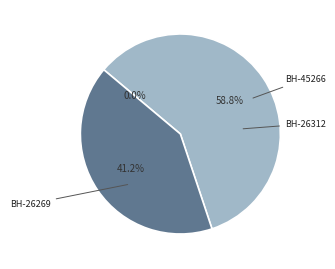

Which category accounts for the majority?

26312